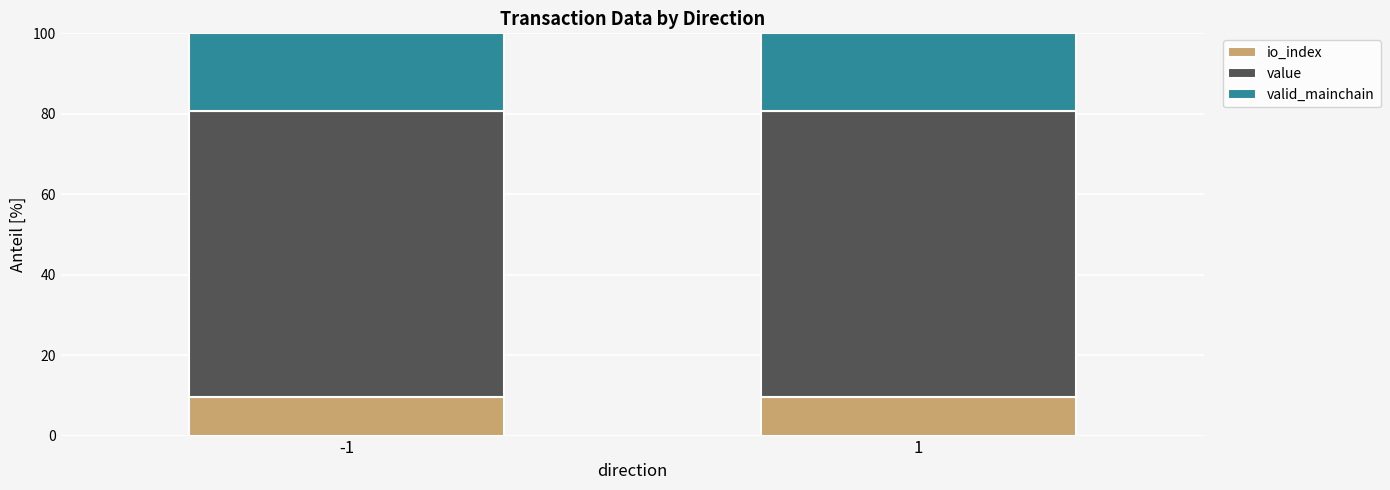

What is the total value across all series at -1?

100.0